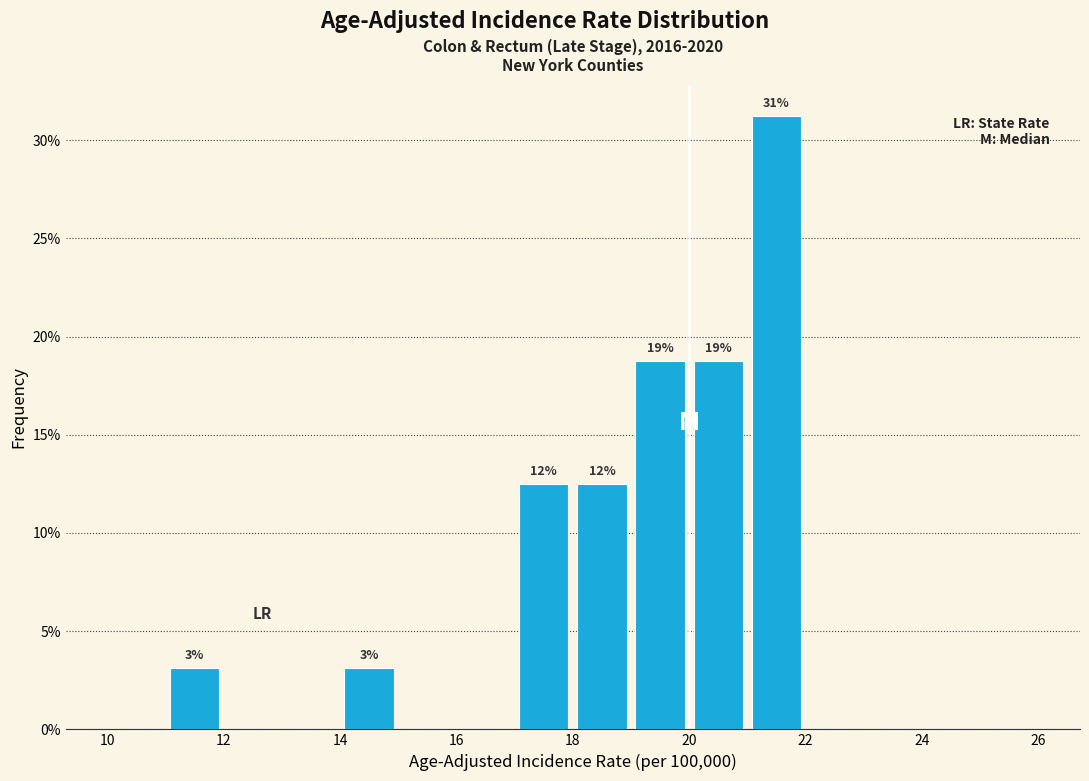

Which range on the x-axis has the tallest bar?

21 to 22